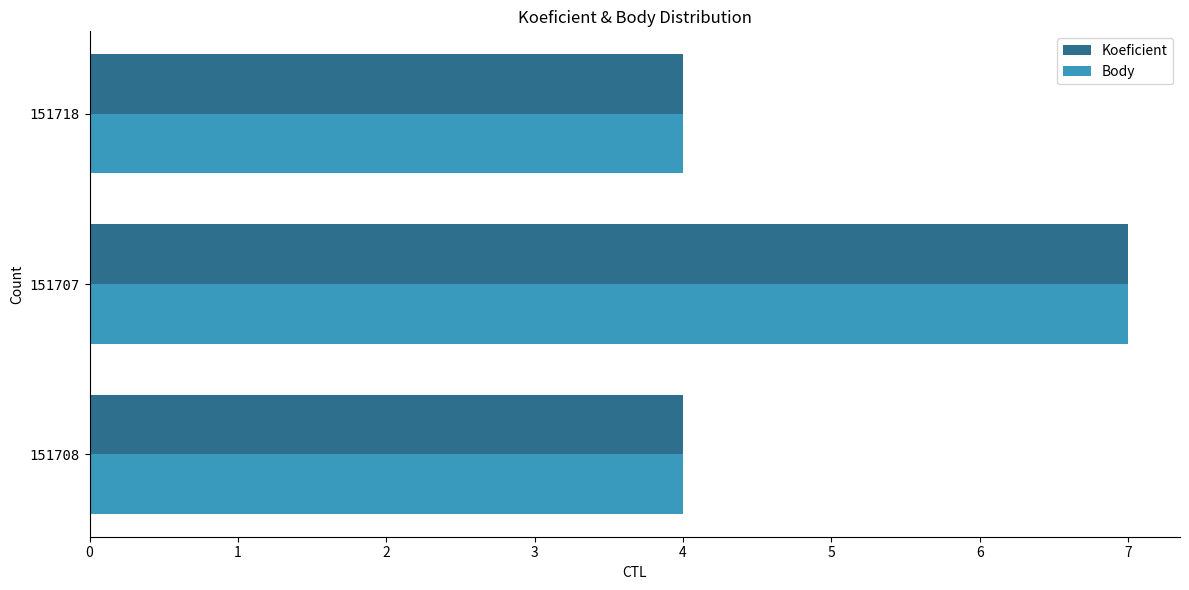

At which category is the sum across all series the highest?

151707